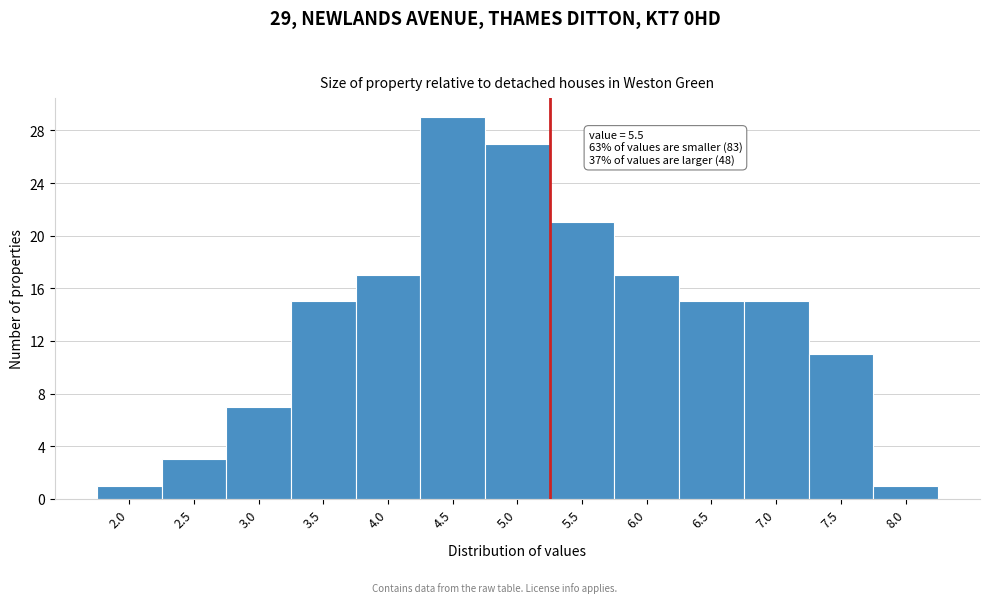

Reading left to right, list all the values displayed in this chart.

2.0=1	2.5=3	3.0=7	3.5=15	4.0=17	4.5=29	5.0=27	5.5=21	6.0=17	6.5=15	7.0=15	7.5=11	8.0=1